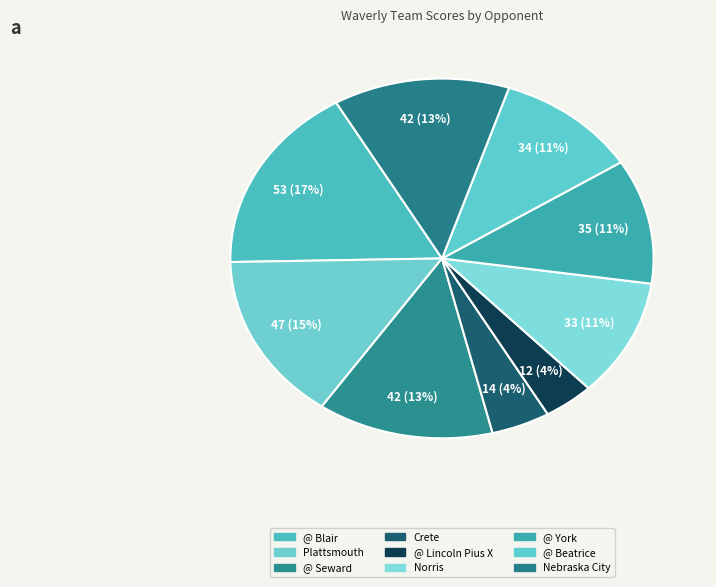

To the nearest percent, what percentage of the pie is Crete?

4%